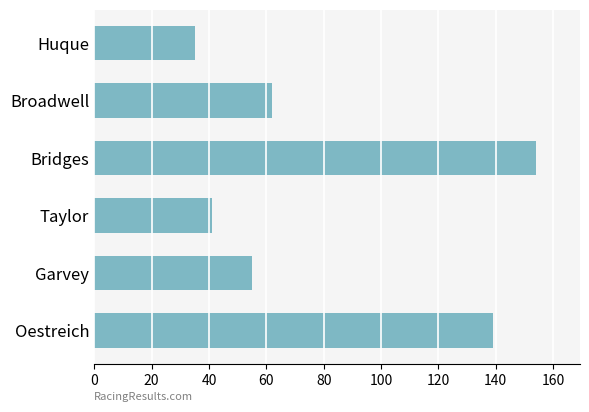

At which category does the chart reach its peak across all series?

Bridges